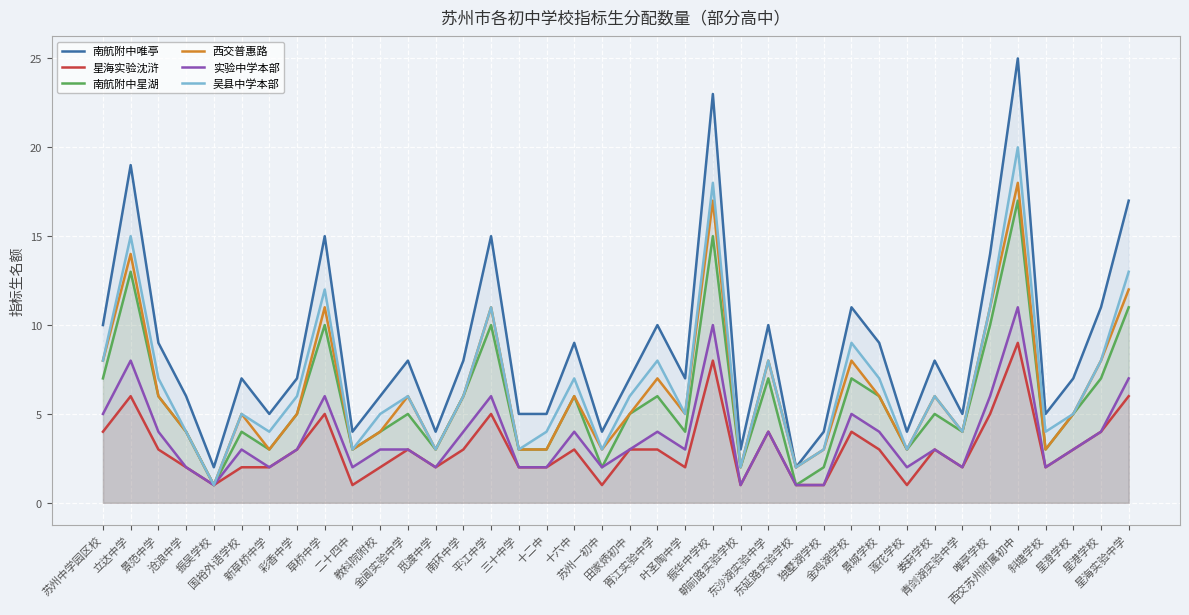

What is the sum of all 南航附中唯亭 values?

330